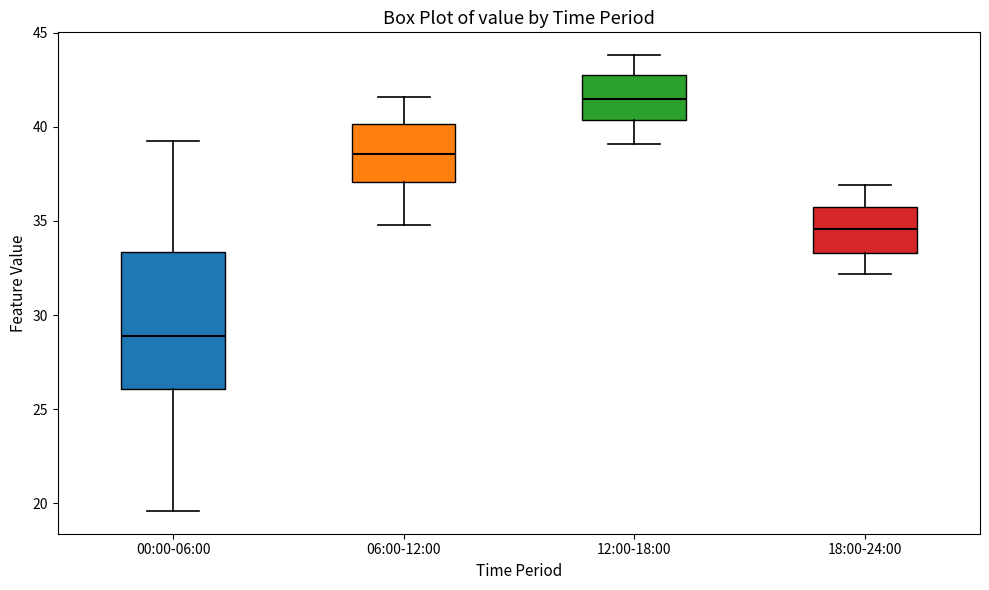

Where is the lower edge of the box for 00:00-06:00 on the y-axis? The values are not printed on the chart, so give them approximately, as read against the axis.

26.0